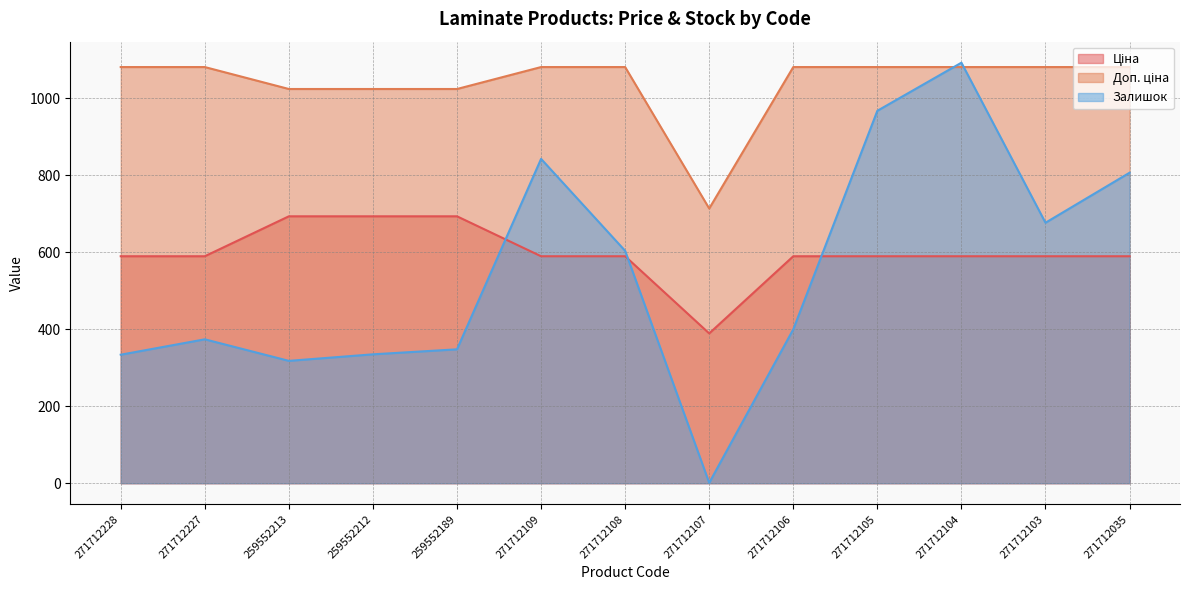

Rank the categories by Доп. ціна value from lowest to highest.

271712107, 259552213, 259552212, 259552189, 271712228, 271712227, 271712109, 271712108, 271712106, 271712105, 271712104, 271712103, 271712035